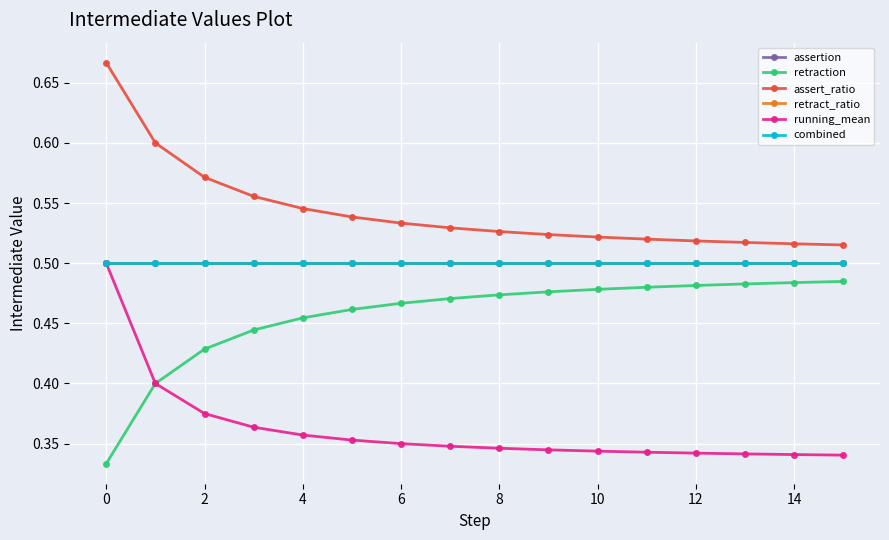

Does the chart have visible grid lines?

Yes